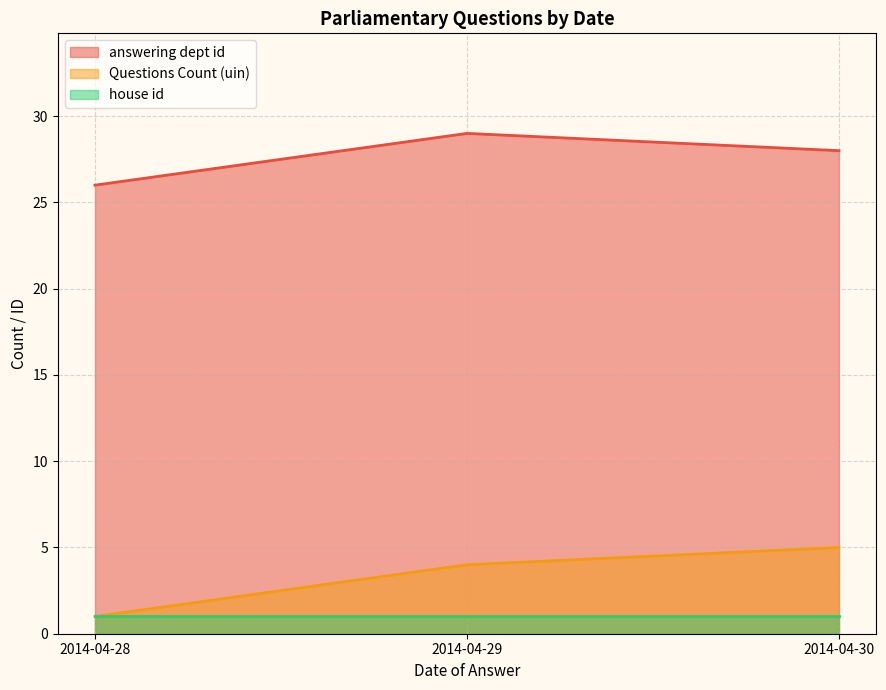

Which series has the widest spread of values?

Questions Count (uin)